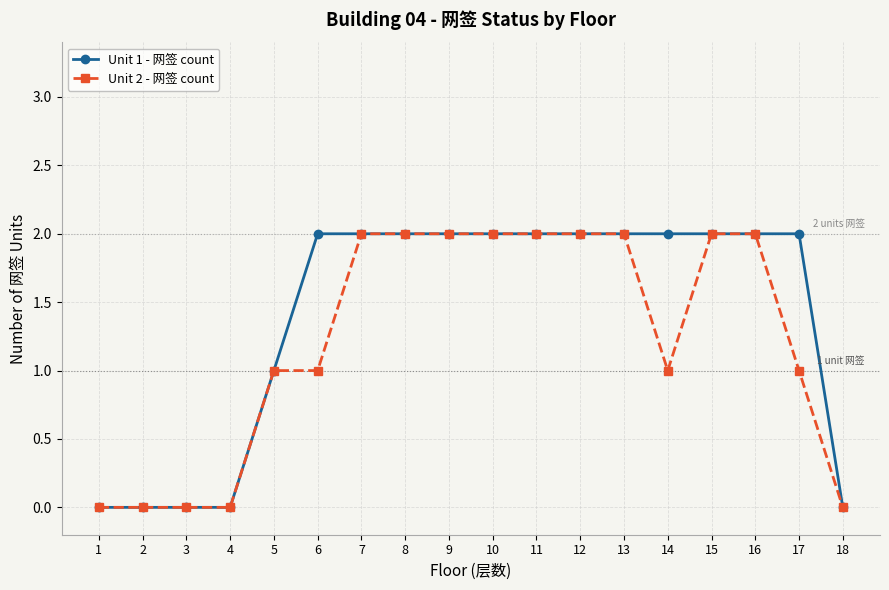

Reading left to right, transcribe all the data shown in this chart.

Unit 1 - 网签 count: 1=0	2=0	3=0	4=0	5=1	6=2	7=2	8=2	9=2	10=2	11=2	12=2	13=2	14=2	15=2	16=2	17=2	18=0
Unit 2 - 网签 count: 1=0	2=0	3=0	4=0	5=1	6=1	7=2	8=2	9=2	10=2	11=2	12=2	13=2	14=1	15=2	16=2	17=1	18=0